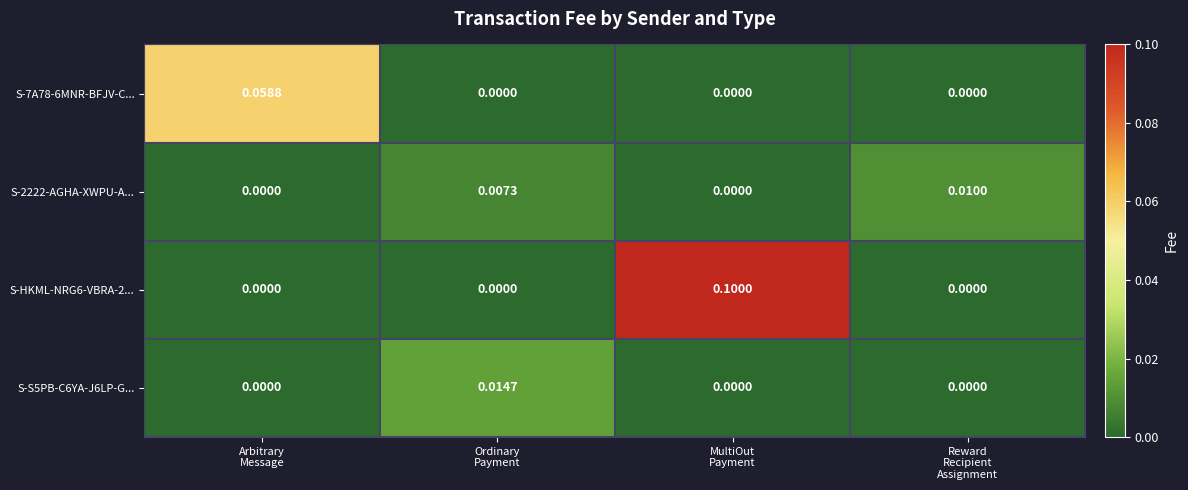

Count the number of categories in the chart.

4